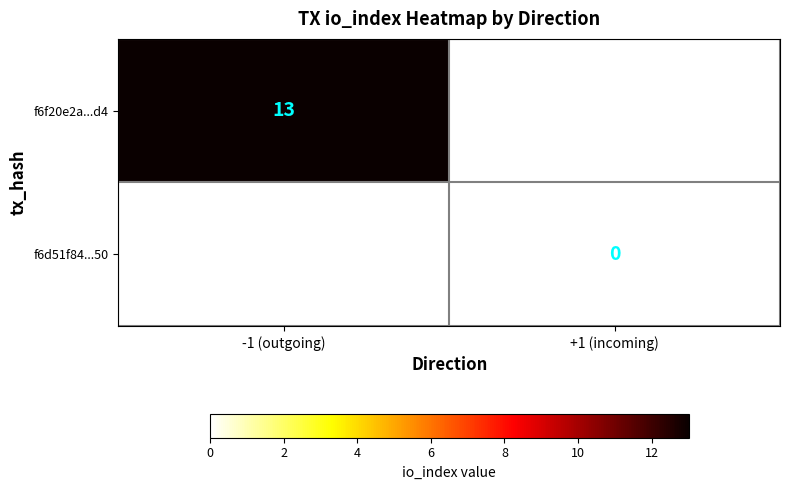

True or false: f6f20e2a...d4 has a value of 13 at -1 (outgoing).

True